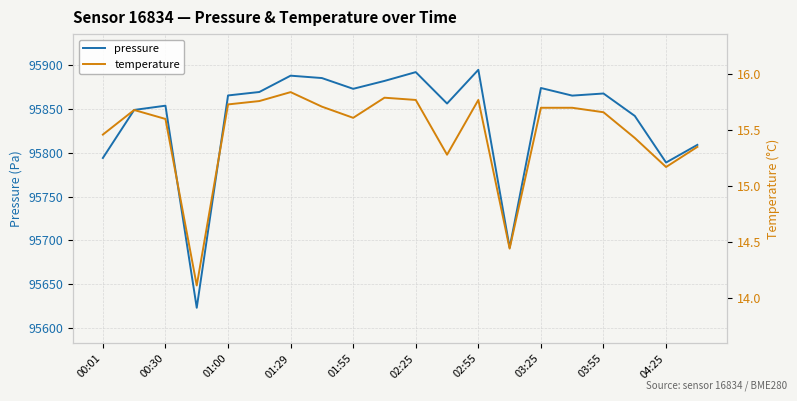

How many interior local peaks does the pressure series have?

6